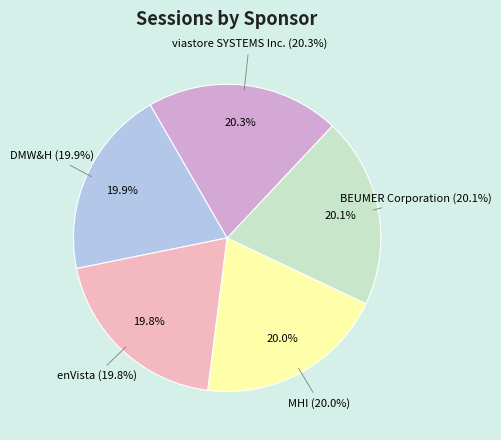

True or false: BEUMER Corporation accounts for 20% of the total.

True